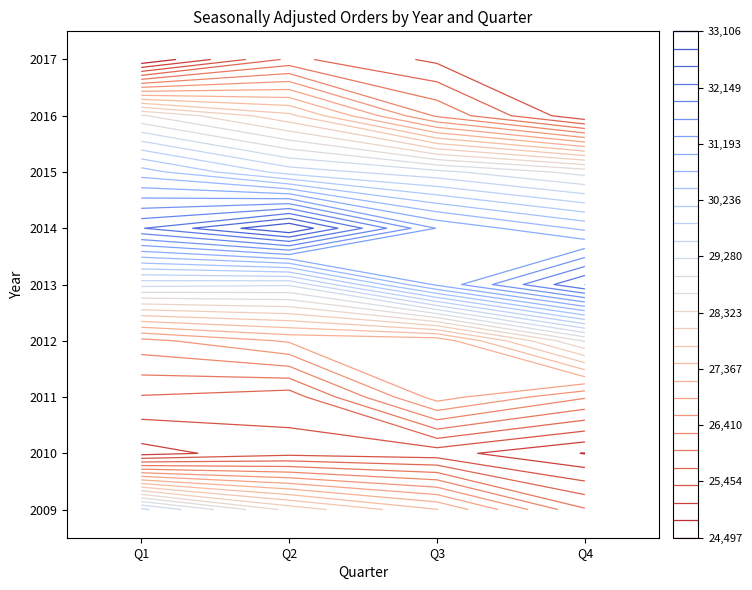

Which series has the largest total across all categories?

2014